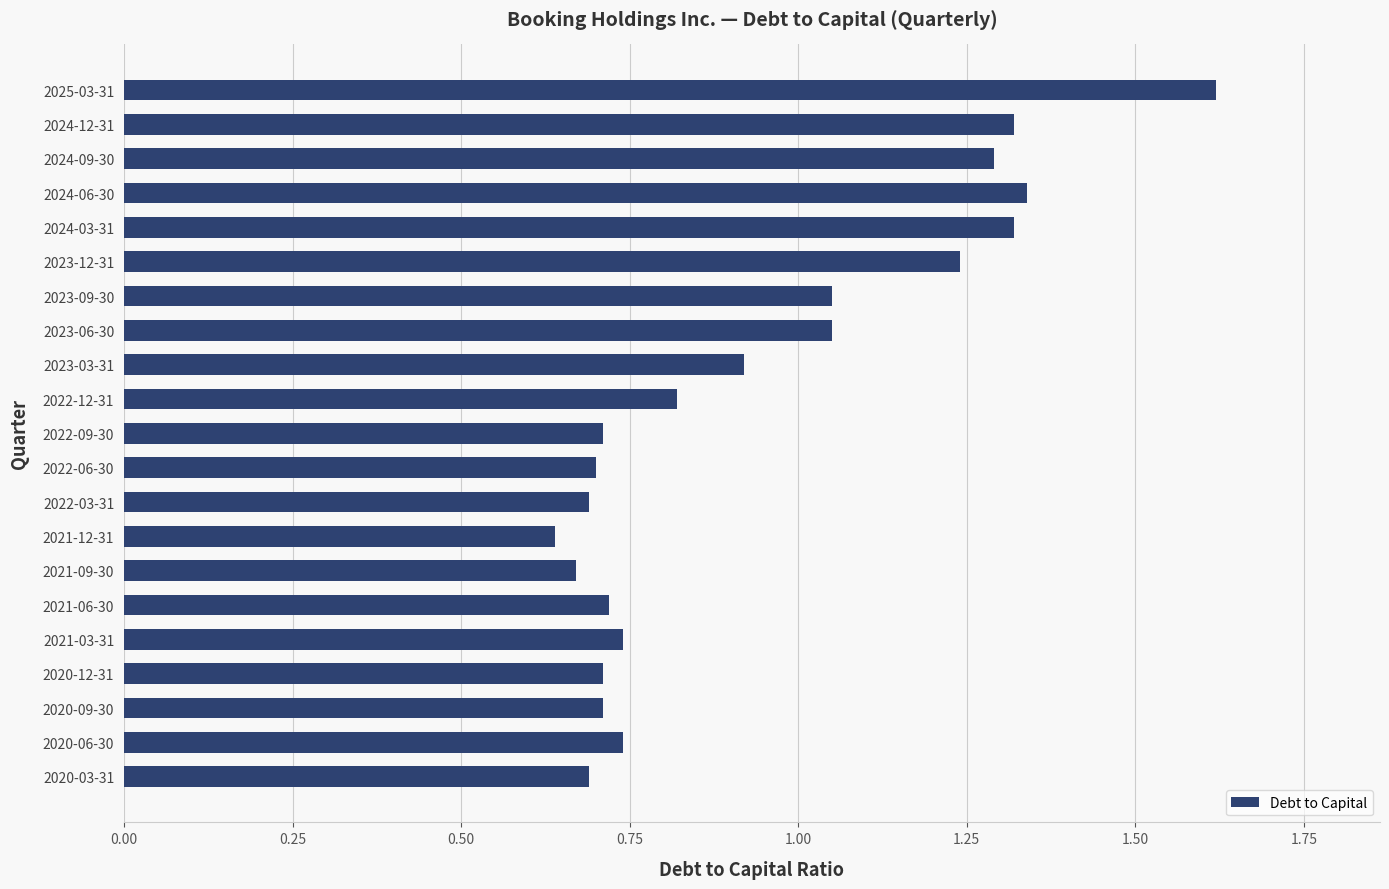

Is it true that the value at 2022-09-30 is 0.2?

False